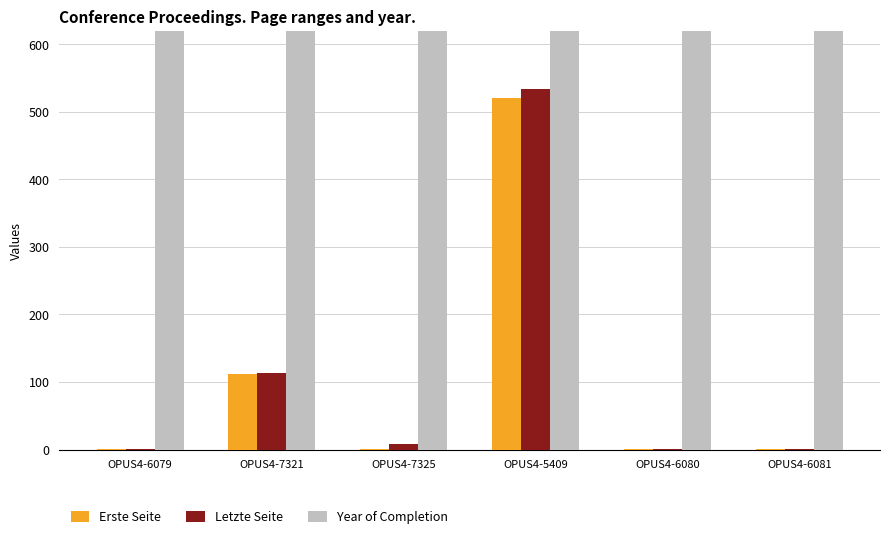

True or false: Letzte Seite has a value of 0 at OPUS4-6081.

False